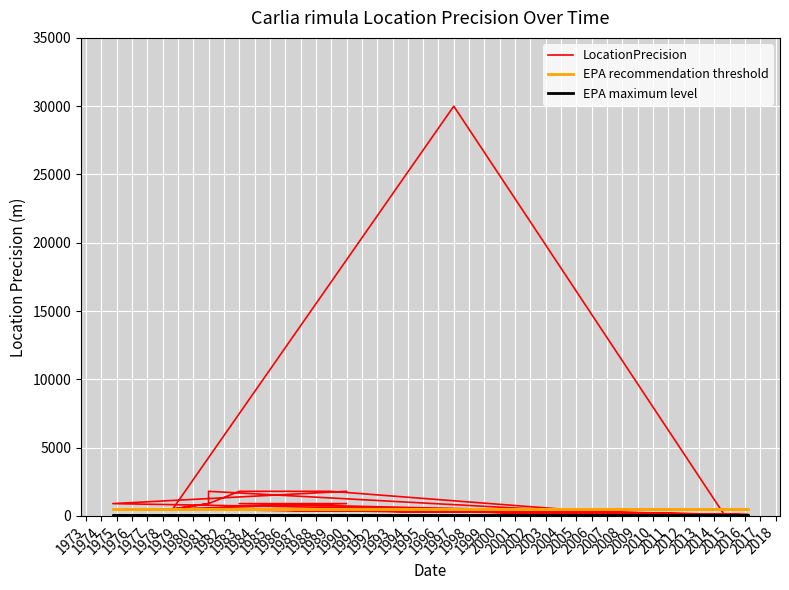

How many lines are shown in the chart?

3